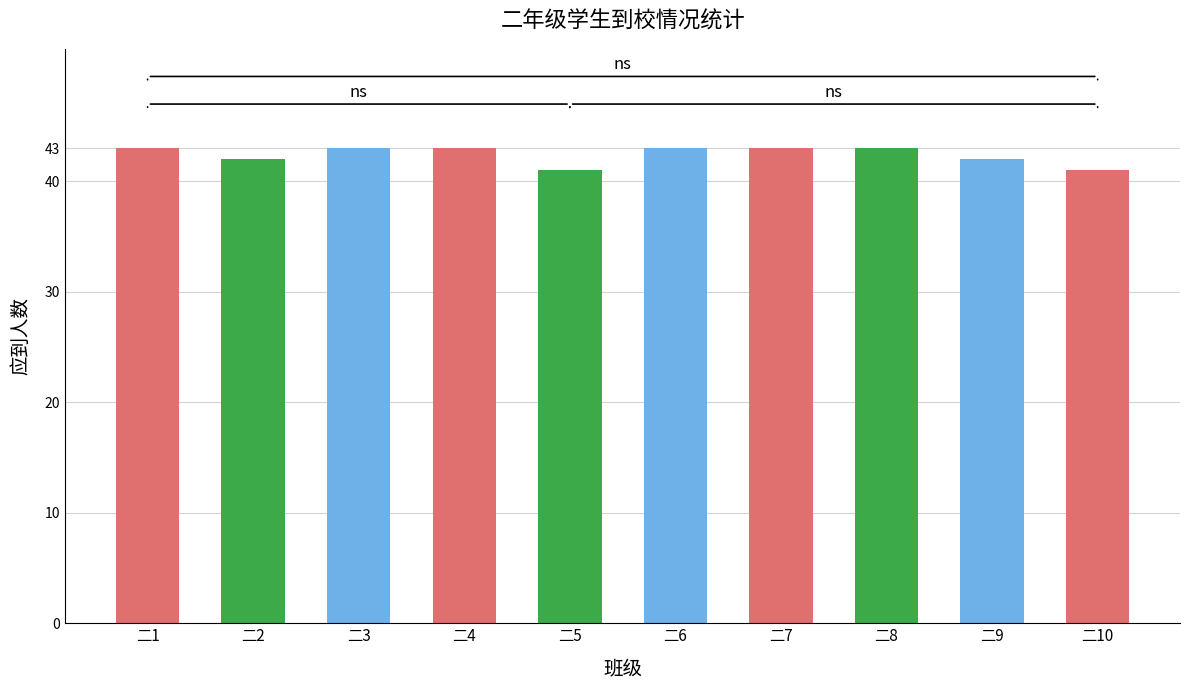

The chart shows a value of 42 at 二2. True or false?

True